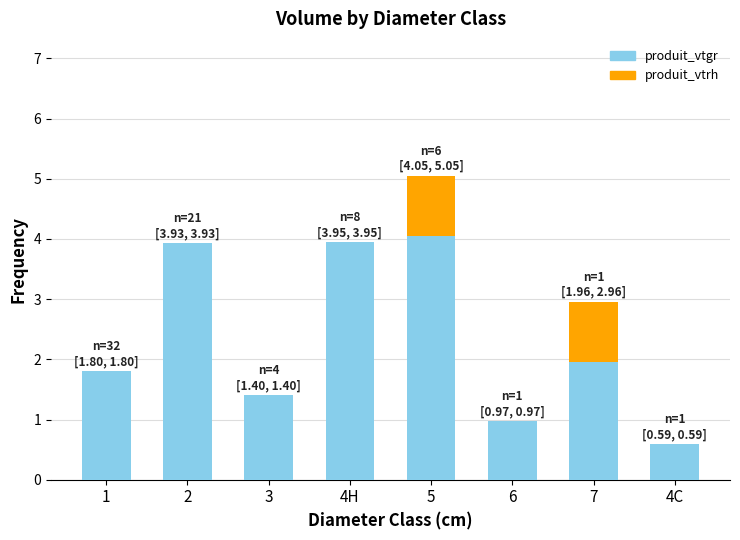

What is the highest value of the produit_vtgr series?

4.1